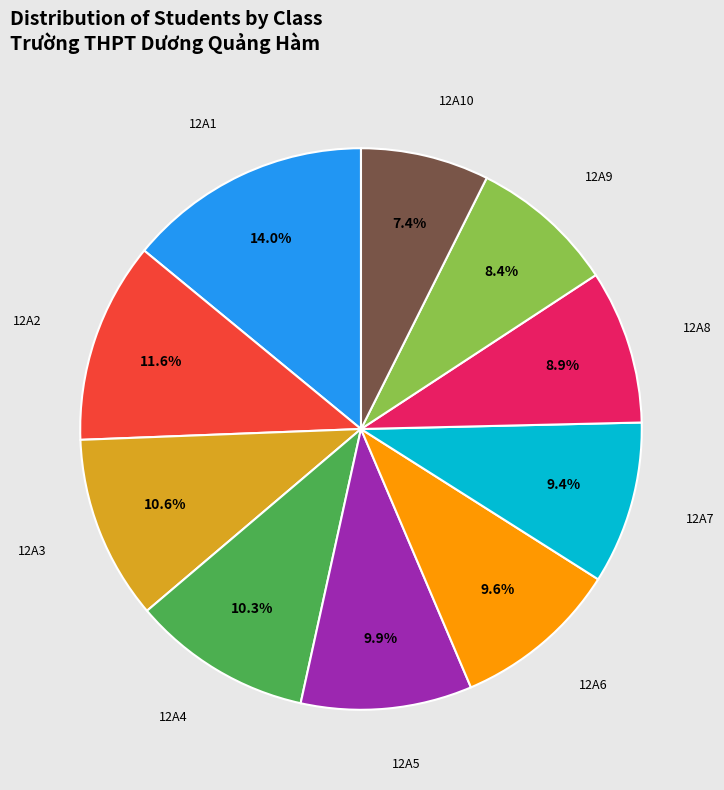

Is there a majority slice in this chart?

No